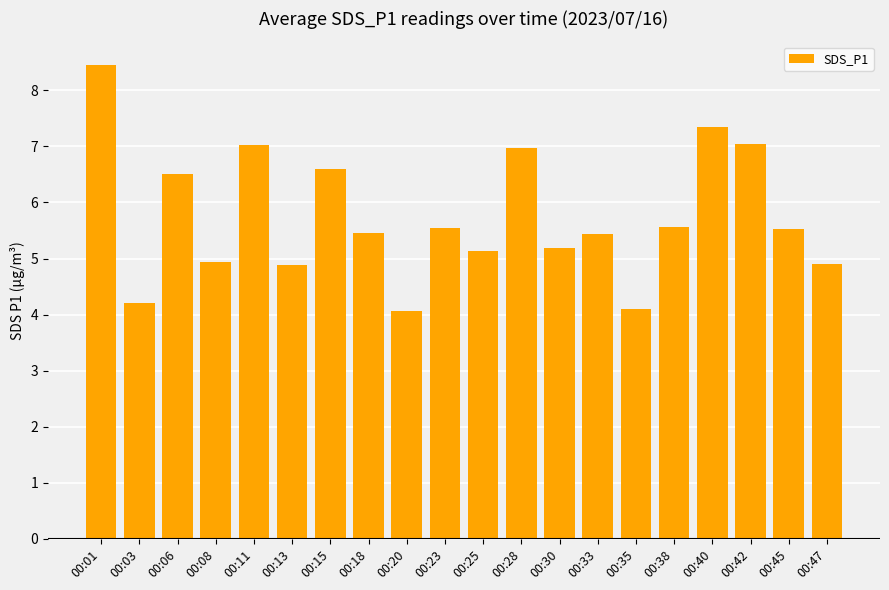

What is the value of the 5th bar from the left?

7.0